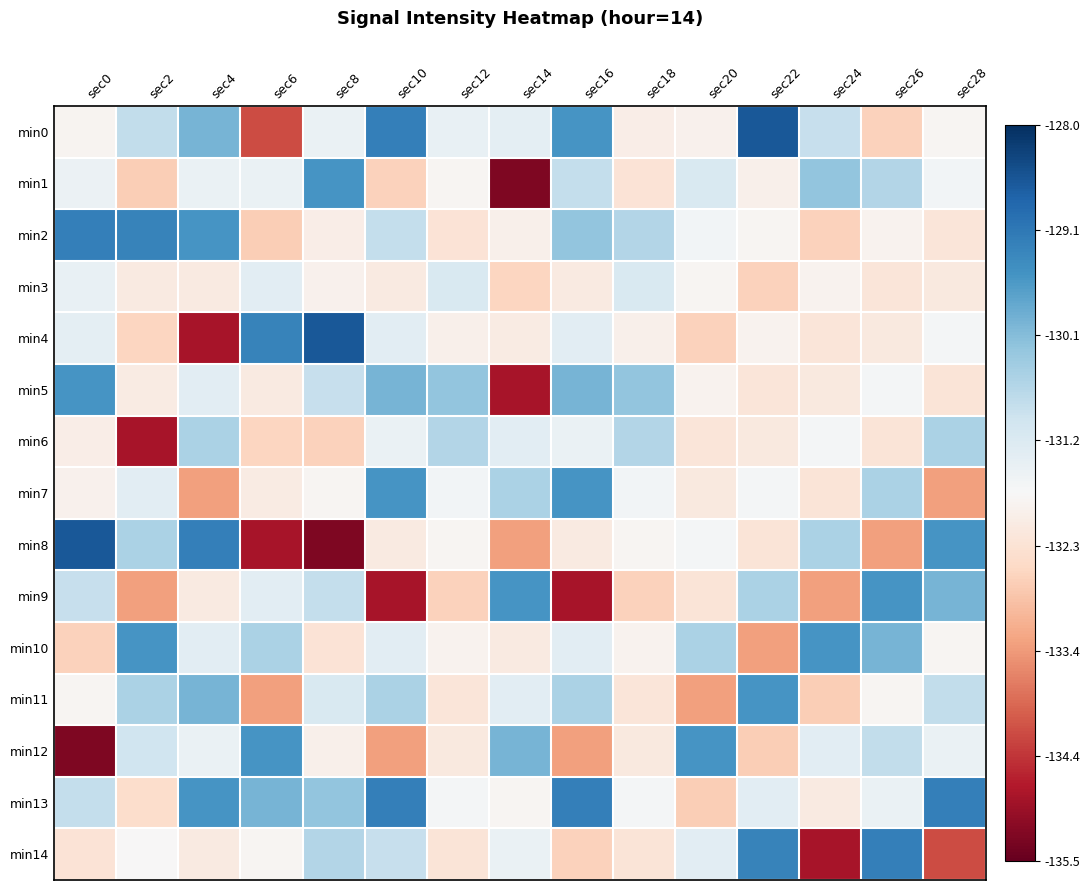

Between sec22 and sec28, which is larger?

sec22